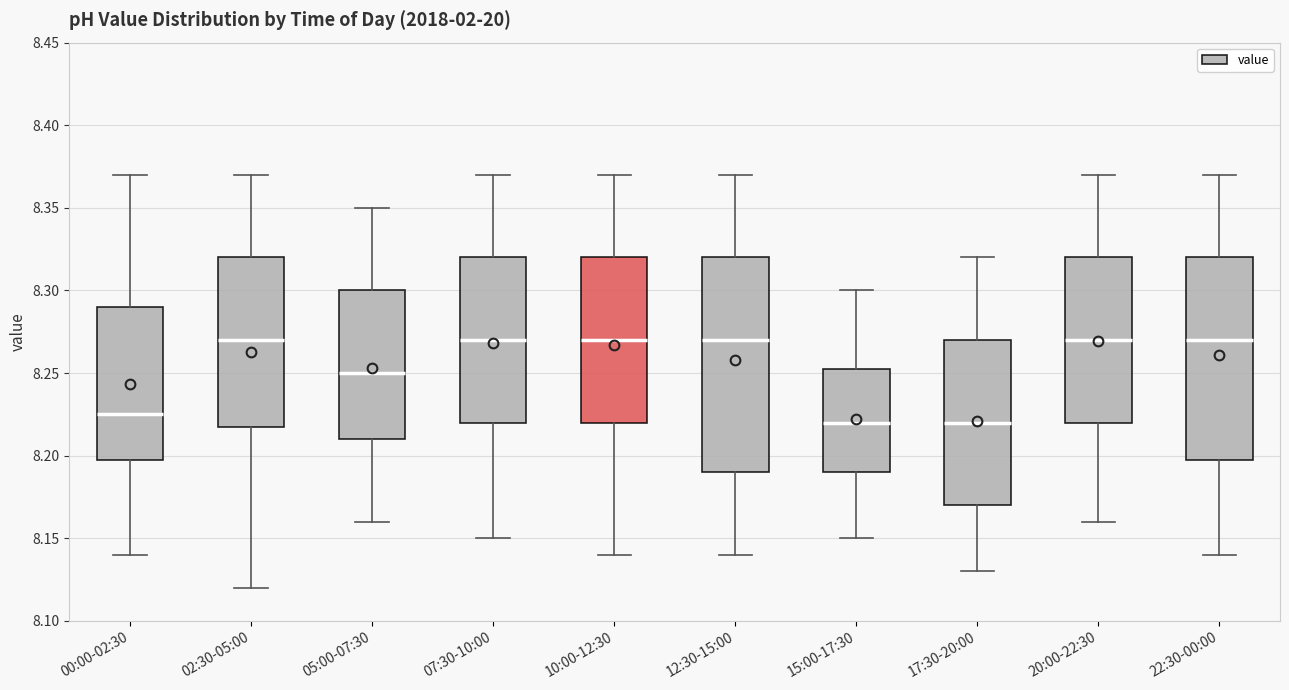

Where does the upper whisker of the box for 05:00-07:30 end on the y-axis? The values are not printed on the chart, so give them approximately, as read against the axis.

8.350